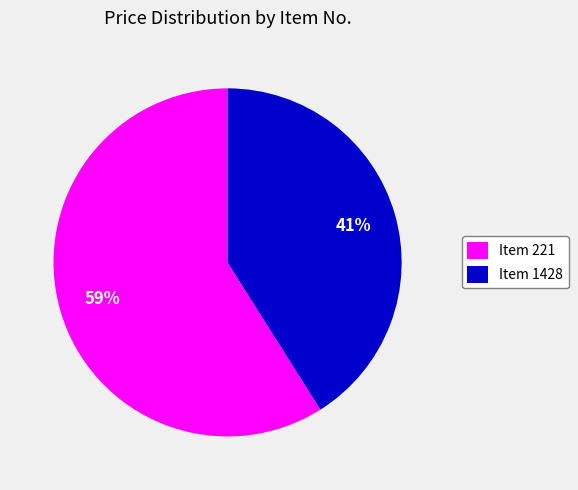

To the nearest percent, what percentage of the pie is Item 221?

59%